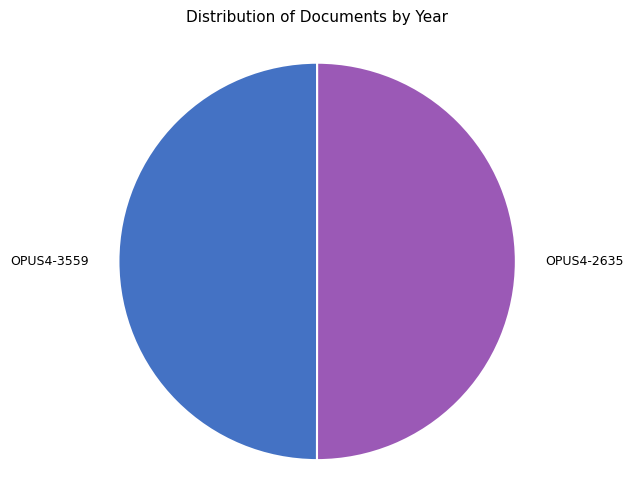

Combined, do OPUS4-3559 and OPUS4-2635 account for over 50%?

Yes